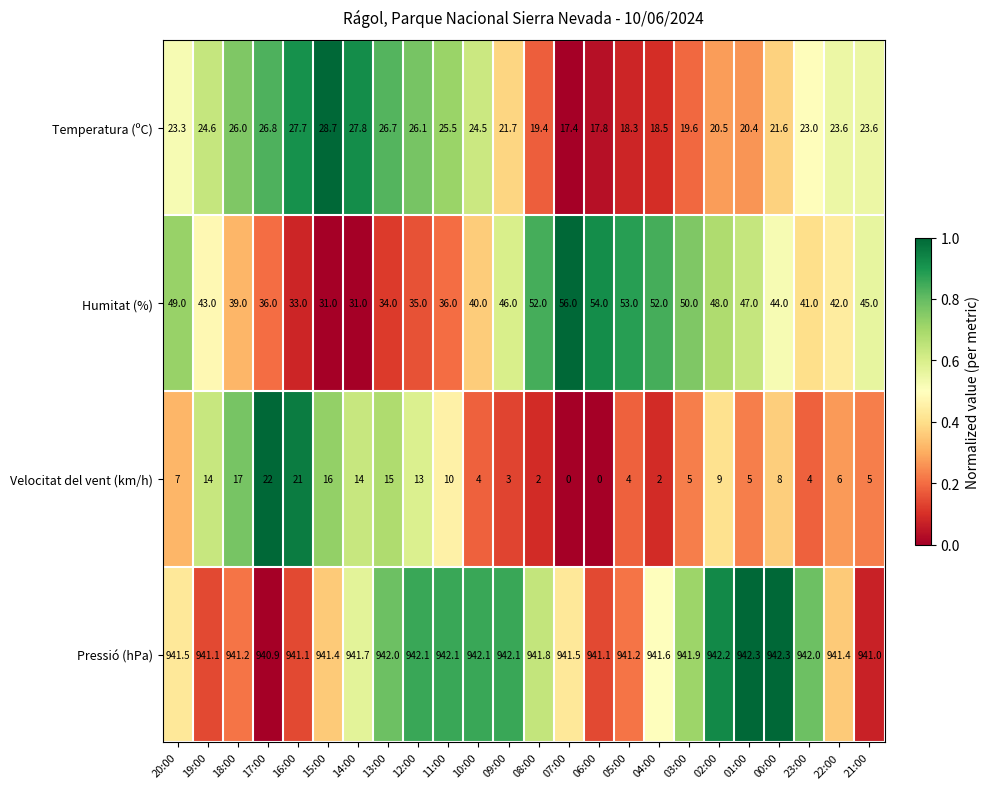

What is the difference between the maximum and minimum values in the Humitat (%) series?

25.0